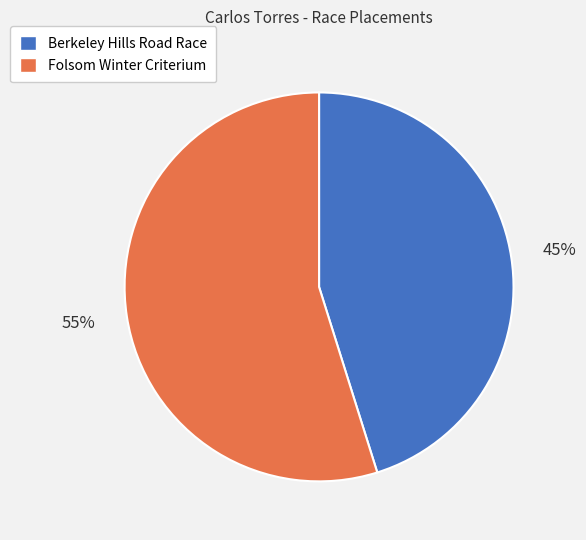

To the nearest percent, what percentage of the pie is Folsom Winter Criterium?

55%